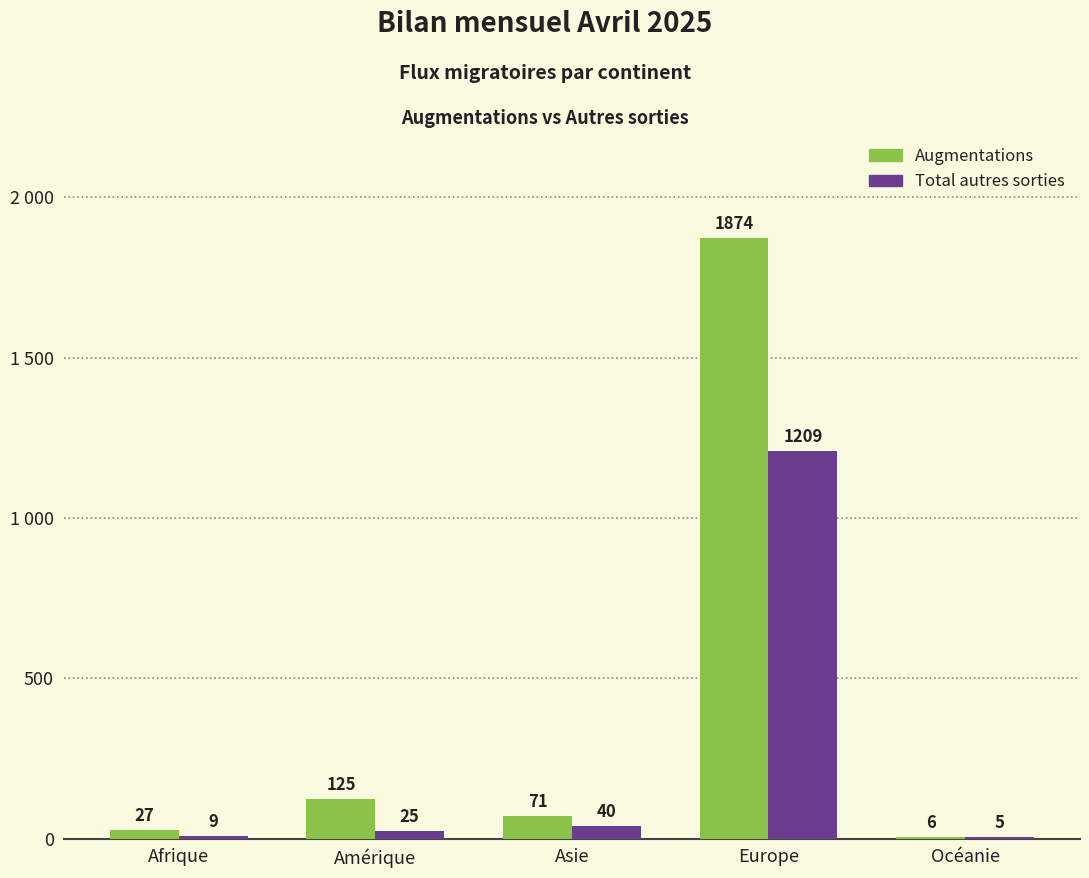

At which label does Total autres sorties first exceed 25?

Asie